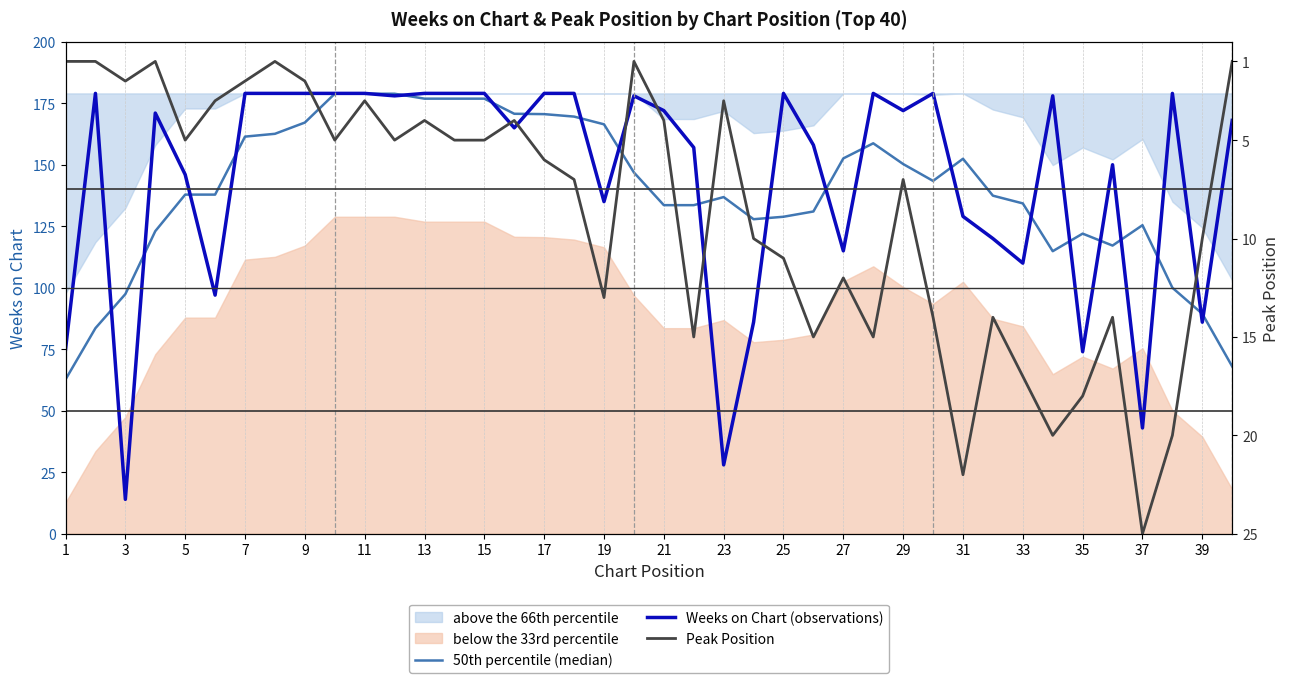

What is the value of the 50th percentile (median) point at the 9th from the left?

167.1